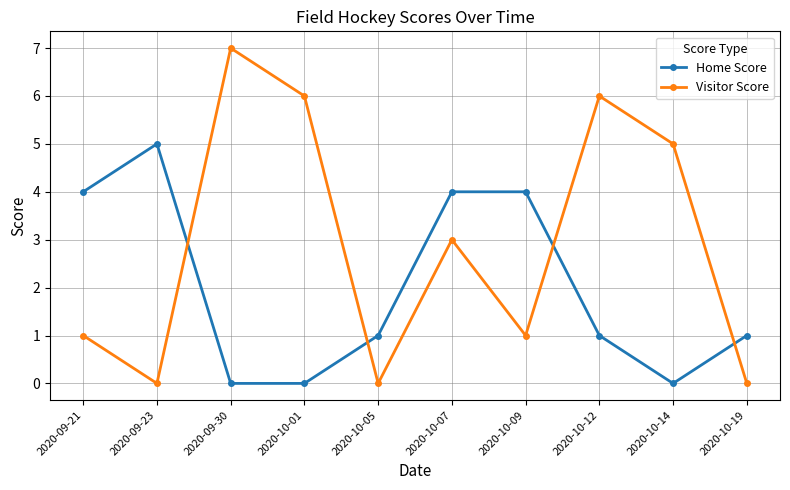

Reading left to right, list all the values displayed in this chart.

Home Score: 2020-09-21=4	2020-09-23=5	2020-09-30=0	2020-10-01=0	2020-10-05=1	2020-10-07=4	2020-10-09=4	2020-10-12=1	2020-10-14=0	2020-10-19=1
Visitor Score: 2020-09-21=1	2020-09-23=0	2020-09-30=7	2020-10-01=6	2020-10-05=0	2020-10-07=3	2020-10-09=1	2020-10-12=6	2020-10-14=5	2020-10-19=0